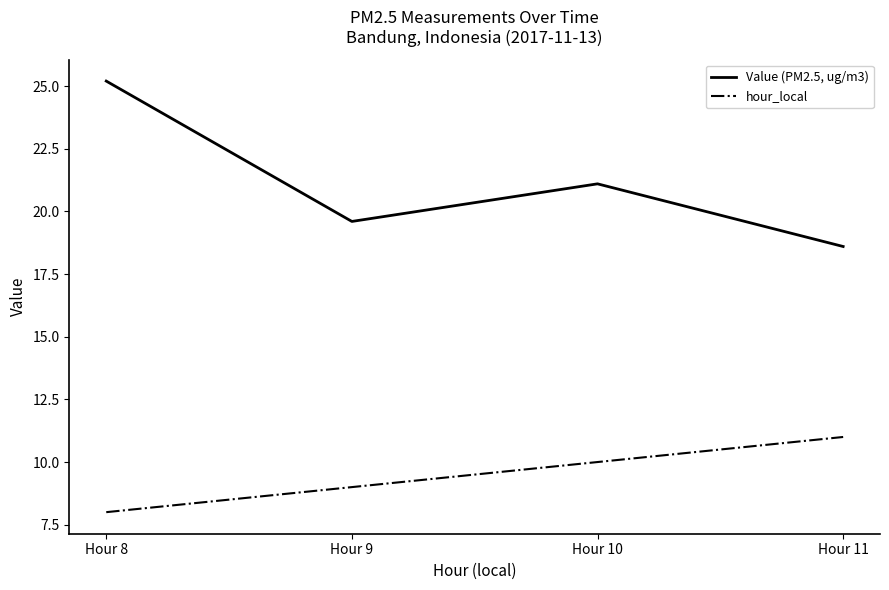

Reading left to right, transcribe all the data shown in this chart.

Value (PM2.5, ug/m3): 25.2	19.6	21.1	18.6
hour_local: 8.0	9.0	10.0	11.0